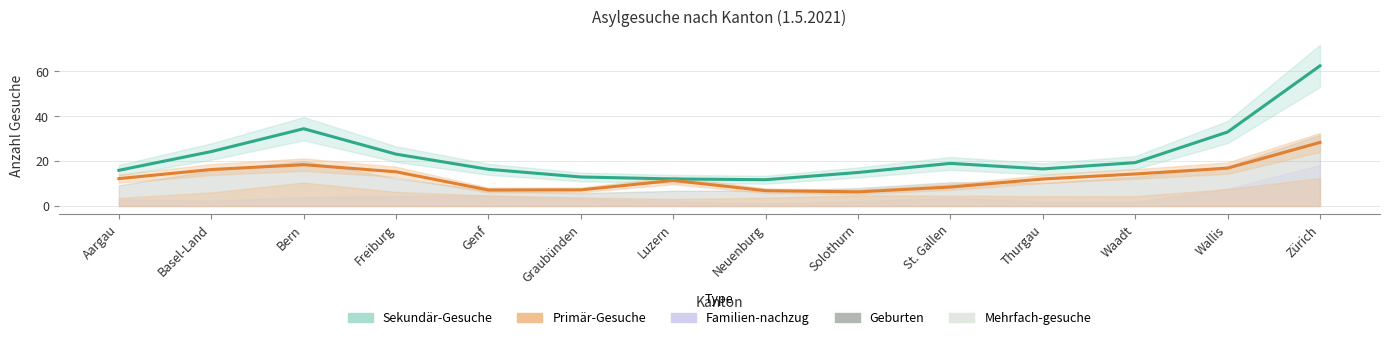

What are all the series names shown in the legend?

Primär-Gesuche, Sekundär-Gesuche, Geburten, Familien-nachzug, Mehrfach-gesuche